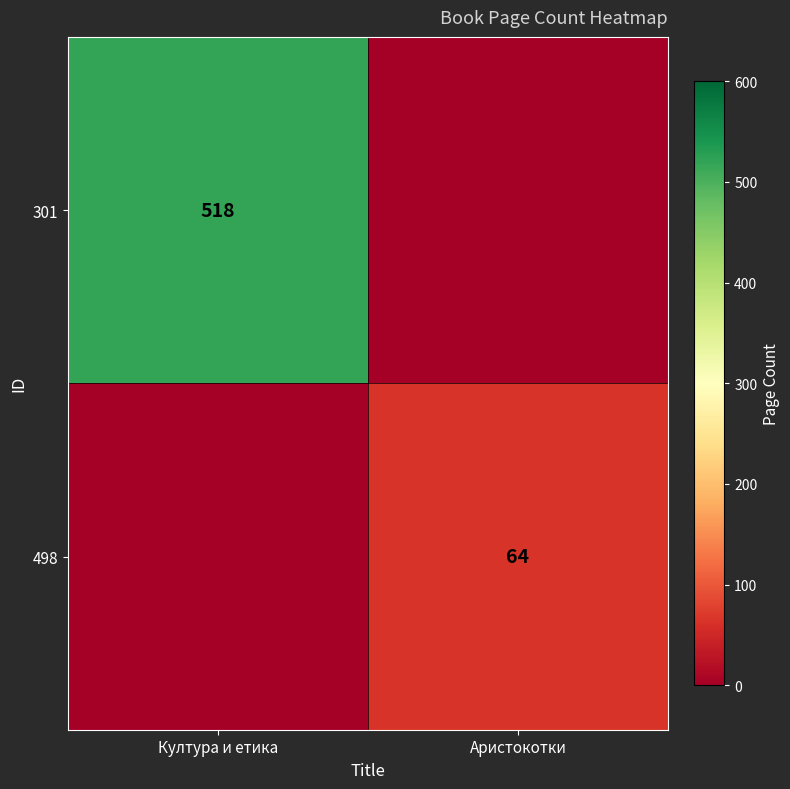

The 498 series shows 115 at Аристокотки. True or false?

False